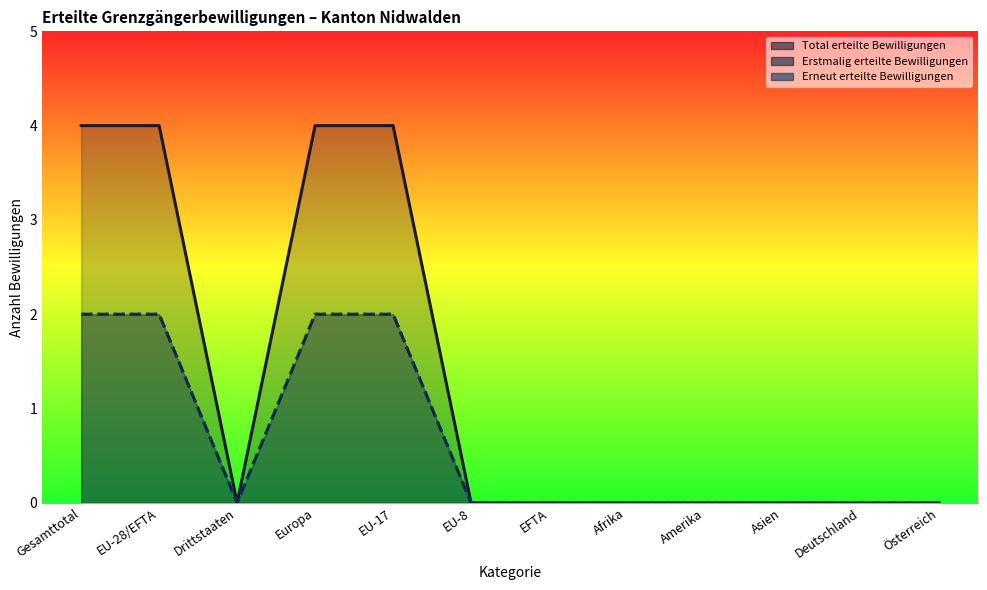

Is the value of Erstmalig erteilte Bewilligungen at Deutschland greater than the value of Total erteilte Bewilligungen at Asien?

No